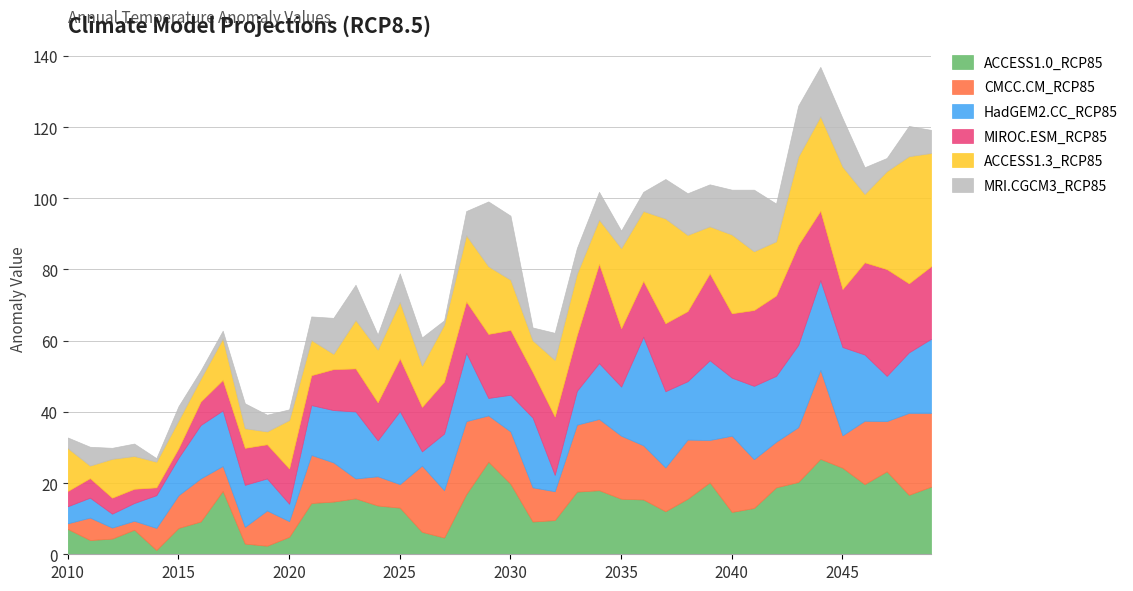

Which series ends up on top after the final intersection of MRI.CGCM3_RCP85 and MIROC.ESM_RCP85?

MIROC.ESM_RCP85